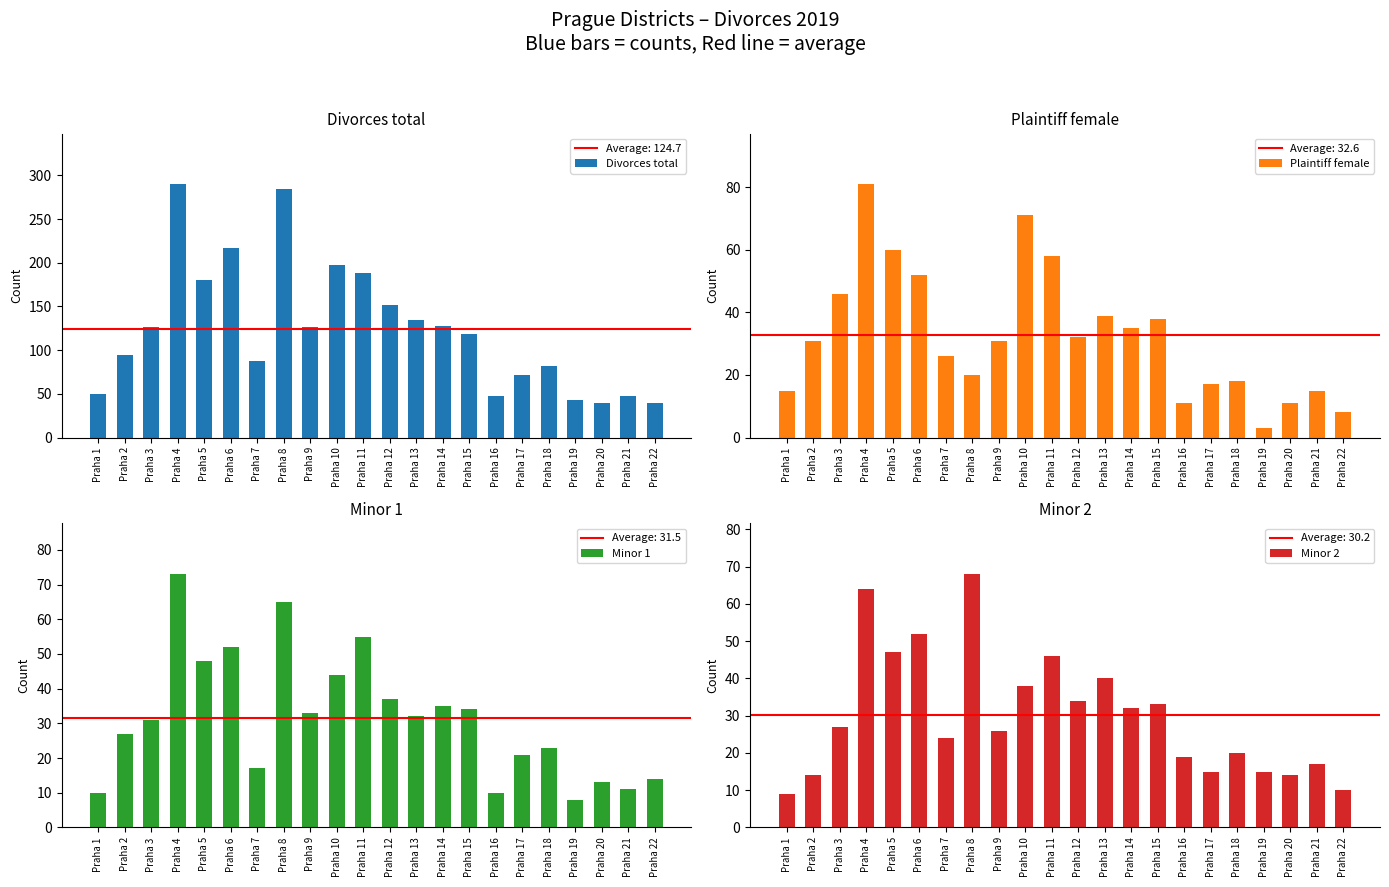

Between Praha 1 and Praha 10, which series saw the biggest shift?

Divorces total